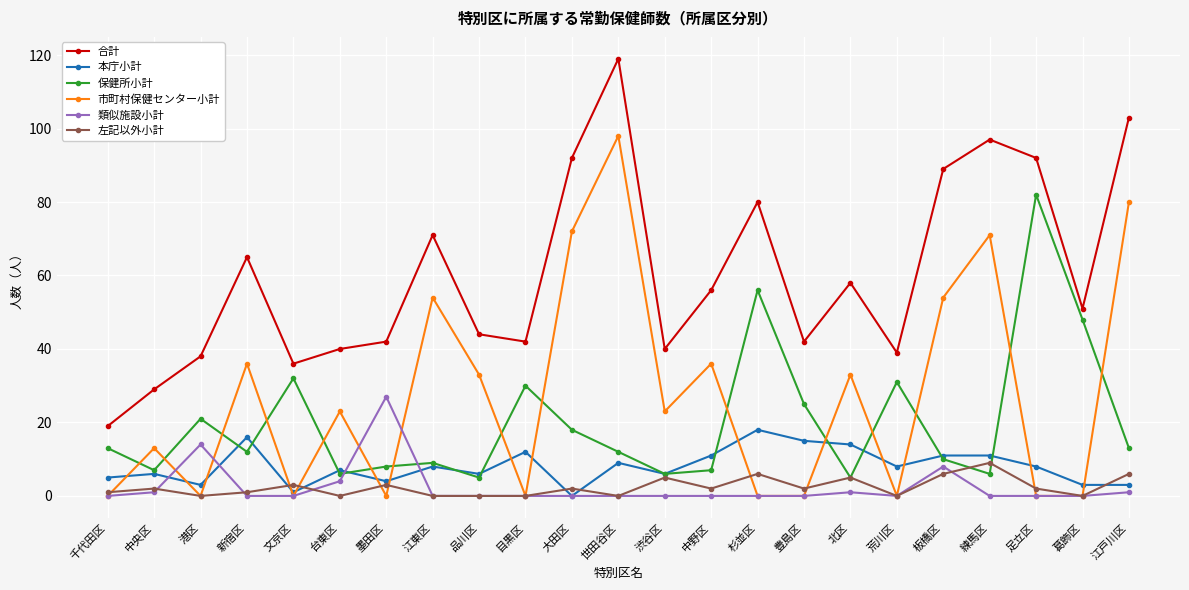

How many data points does each series have?

23